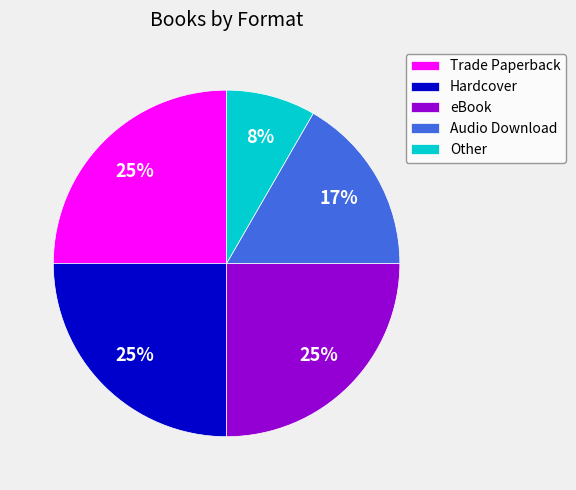

To the nearest percent, what is the average slice percentage?

20%